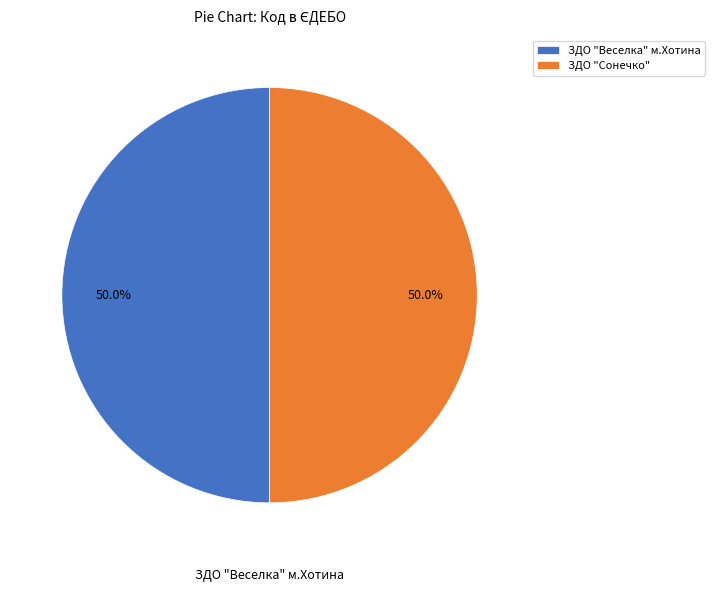

Is it true that ЗДО "Сонечко" is 50% of the pie?

True